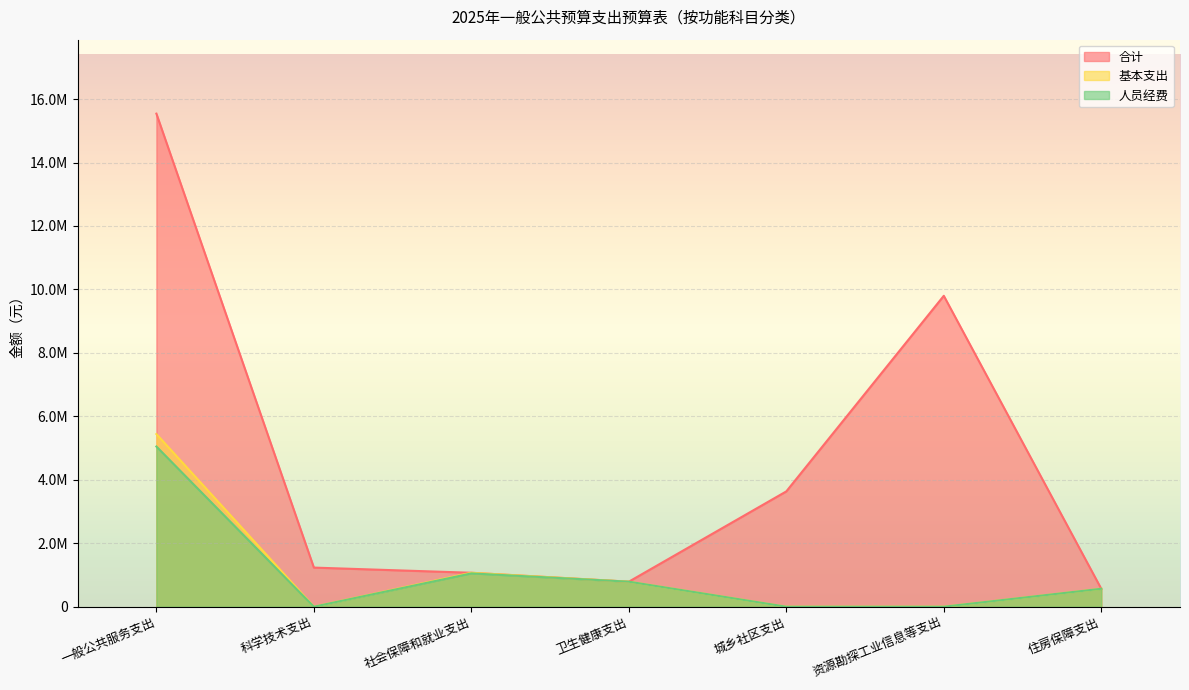

Is the value of 合计 at 城乡社区支出 greater than the value of 基本支出 at 资源勘探工业信息等支出?

Yes